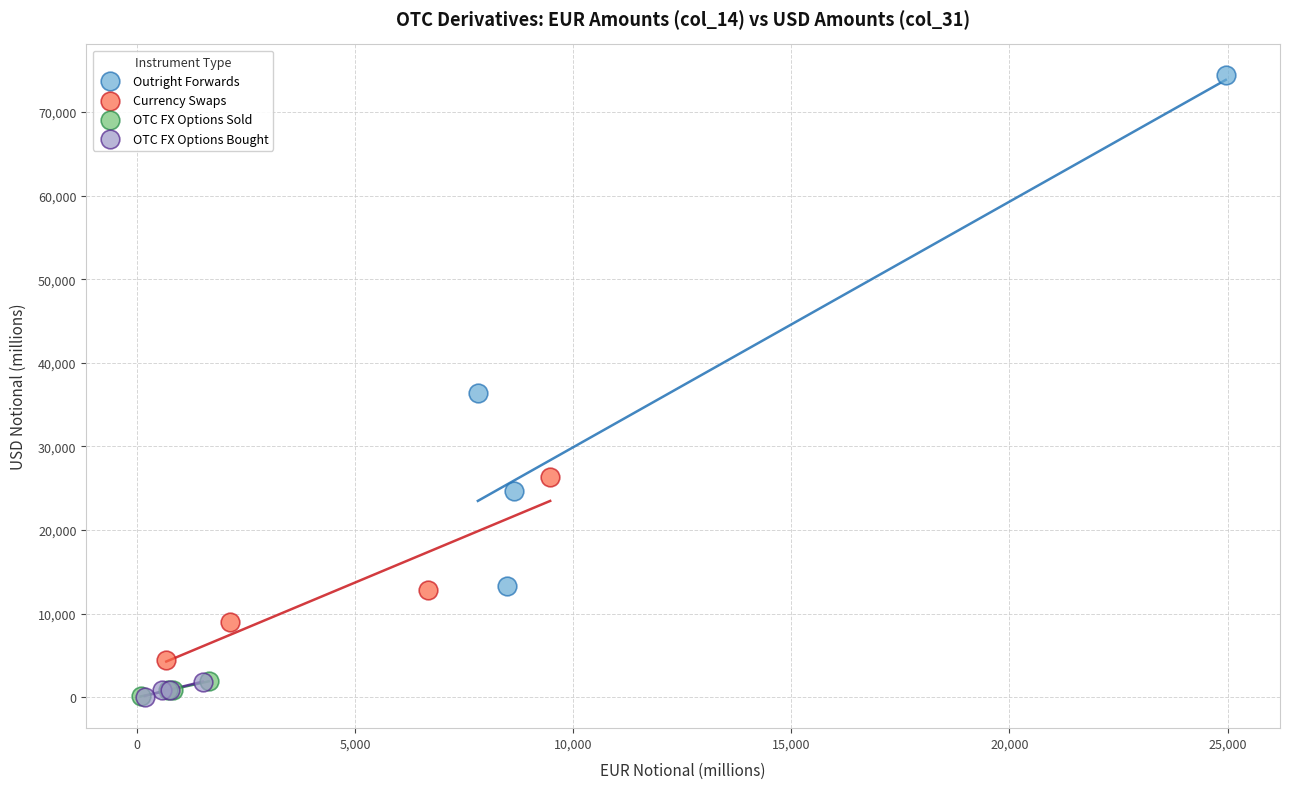

Which series has the largest Y range (max minus min)?

Outright Forwards